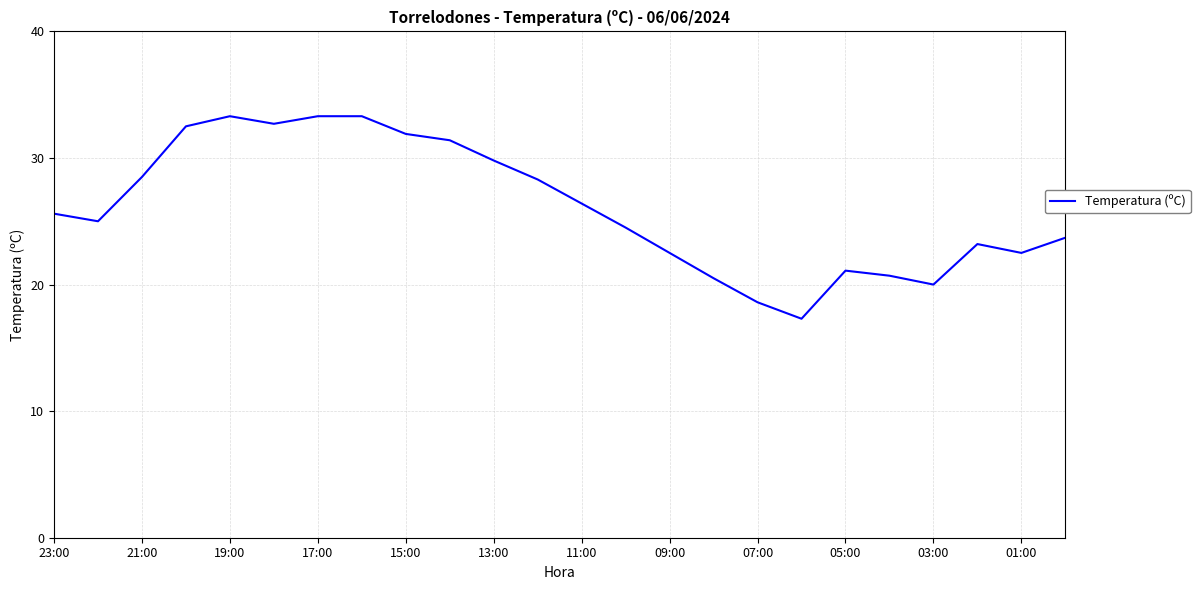

Reading left to right, what are all the values shown in this chart?

25.6	25.0	28.5	32.5	33.3	32.7	33.3	33.3	31.9	31.4	29.8	28.3	26.4	24.5	22.5	20.5	18.6	17.3	21.1	20.7	20.0	23.2	22.5	23.7